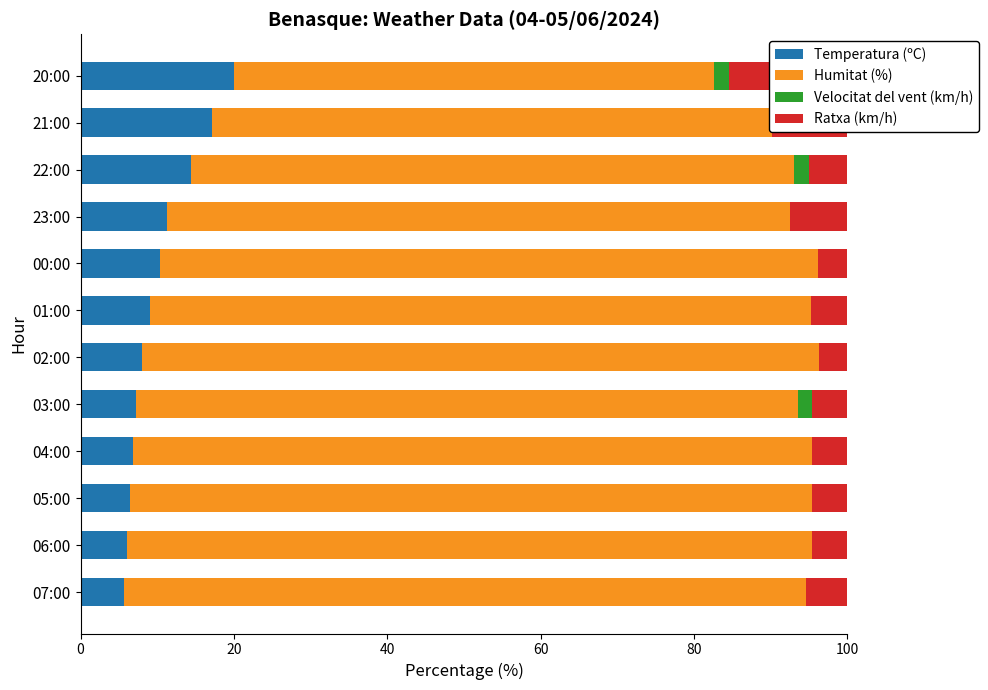

Reading left to right, list all the values displayed in this chart.

Temperatura (ºC): 5.7	6.1	6.4	6.8	7.3	8.1	9.1	10.3	11.3	14.4	17.1	20.0
Humitat (%): 88.8	89.3	89.0	88.6	86.3	88.2	86.2	85.8	81.1	78.6	73.1	62.6
Velocitat del vent (km/h): 0.0	0.0	0.0	0.0	1.8	0.0	0.0	0.0	0.0	2.0	0.0	2.1
Ratxa (km/h): 5.4	4.6	4.6	4.6	4.6	3.8	4.7	3.9	7.5	5.0	9.9	15.4